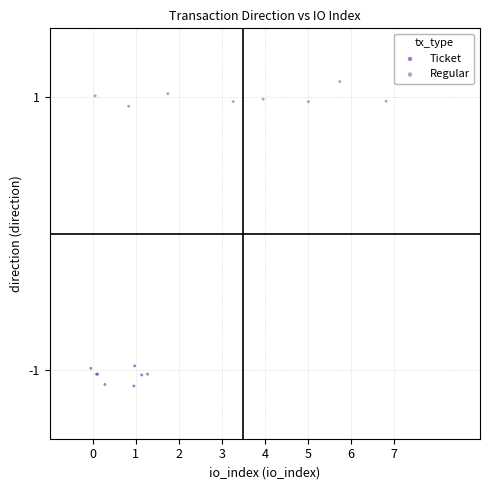

Which series contains the lowest Y value?

Ticket